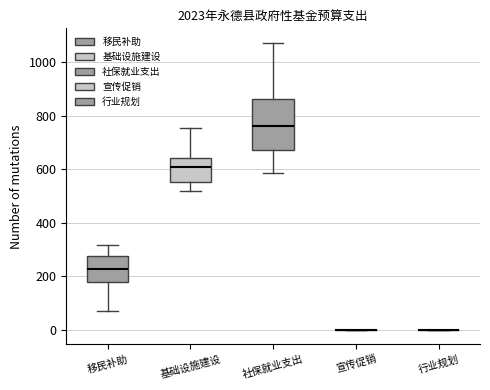

Reading left to right, read every box against the y-axis: the position of its median line, the range the box covers, and the ends of its whiskers. The values are not printed on the chart, so give them approximately, as read against the axis.

移民补助: median 220, box 180 to 280, whiskers 60 to 320
基础设施建设: median 600, box 560 to 640, whiskers 520 to 760
社保就业支出: median 760, box 680 to 860, whiskers 580 to 1080
宣传促销: box collapsed to a line at 0, whiskers 0 to 0
行业规划: box collapsed to a line at 0, whiskers 0 to 0